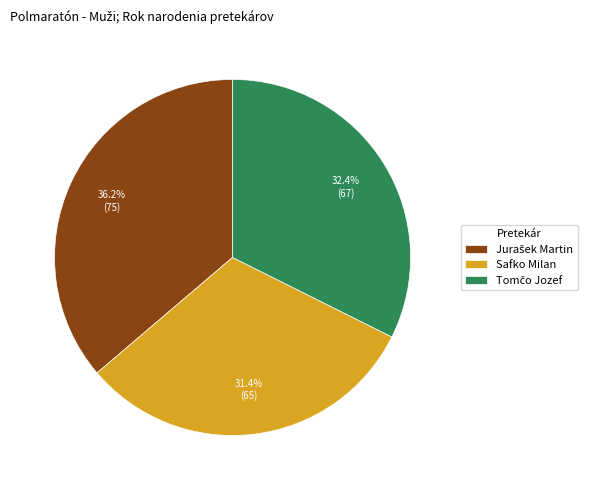

Which slice is the smallest?

Safko Milan